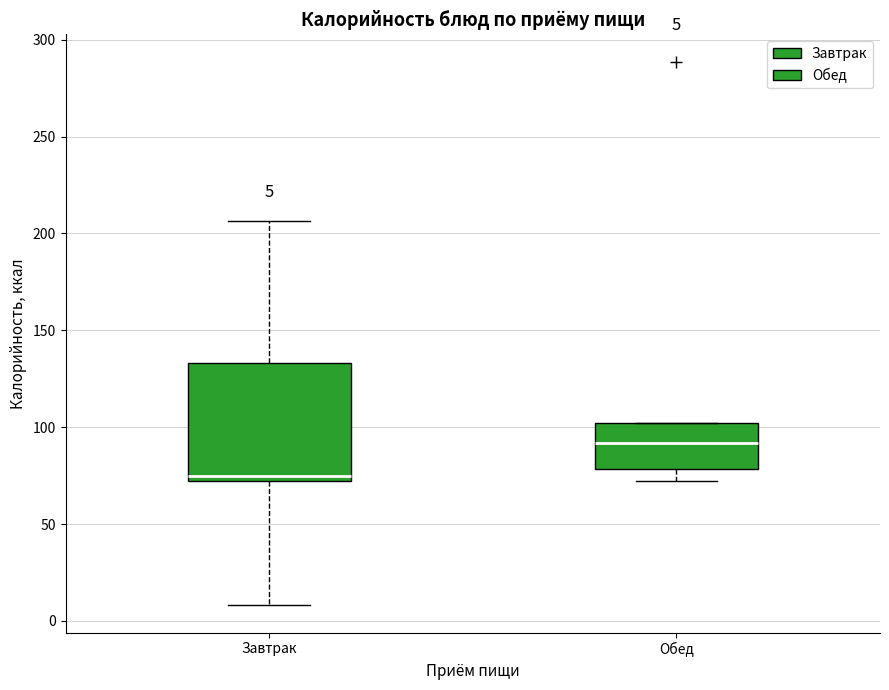

Comparing the boxes themselves (not the whiskers), which one is the tallest?

Завтрак